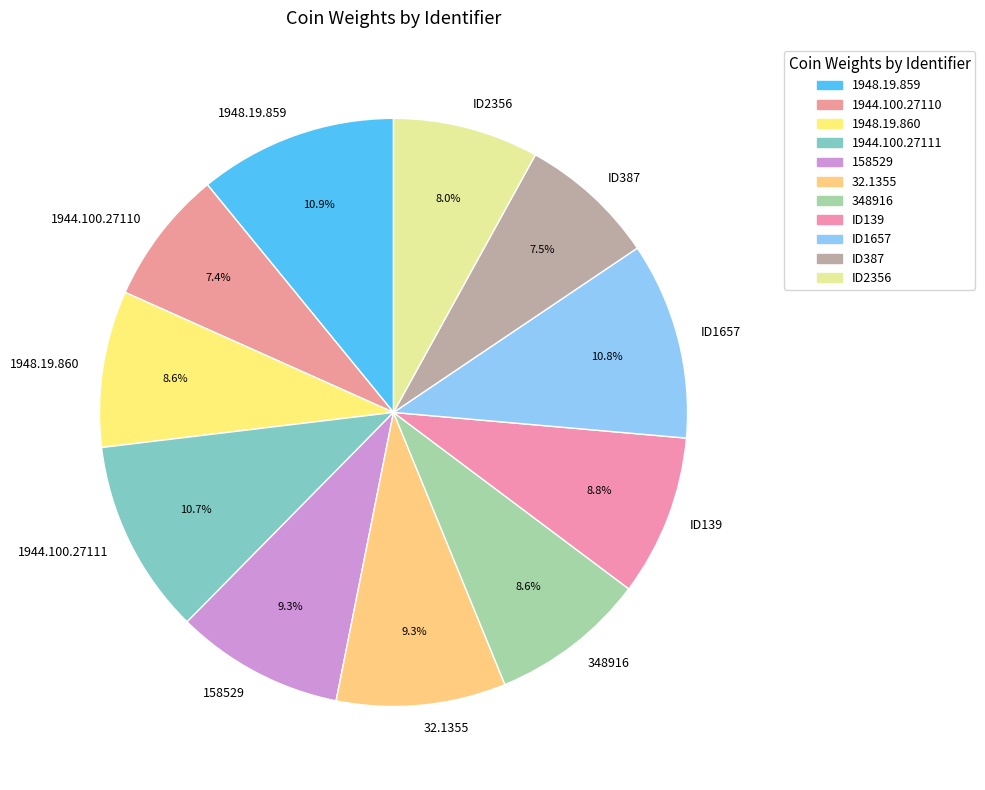

To the nearest percent, what is the combined percentage of 1948.19.860 and 1944.100.27111?

19%